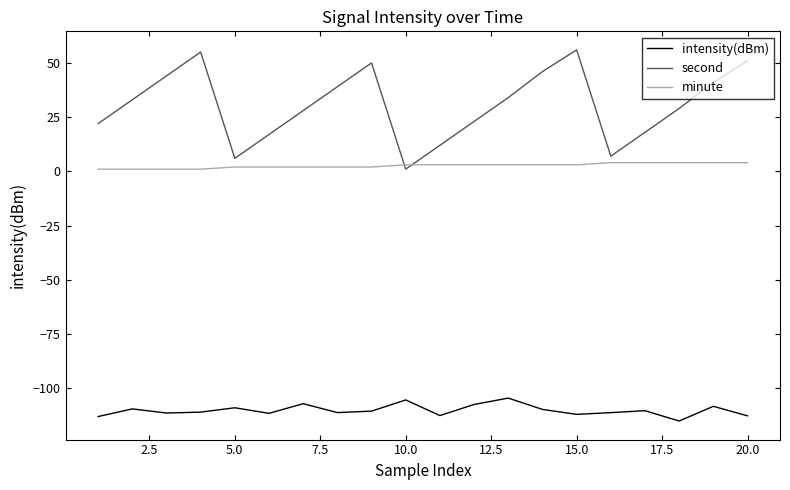

What are all the series names shown in the legend?

intensity(dBm), second, minute